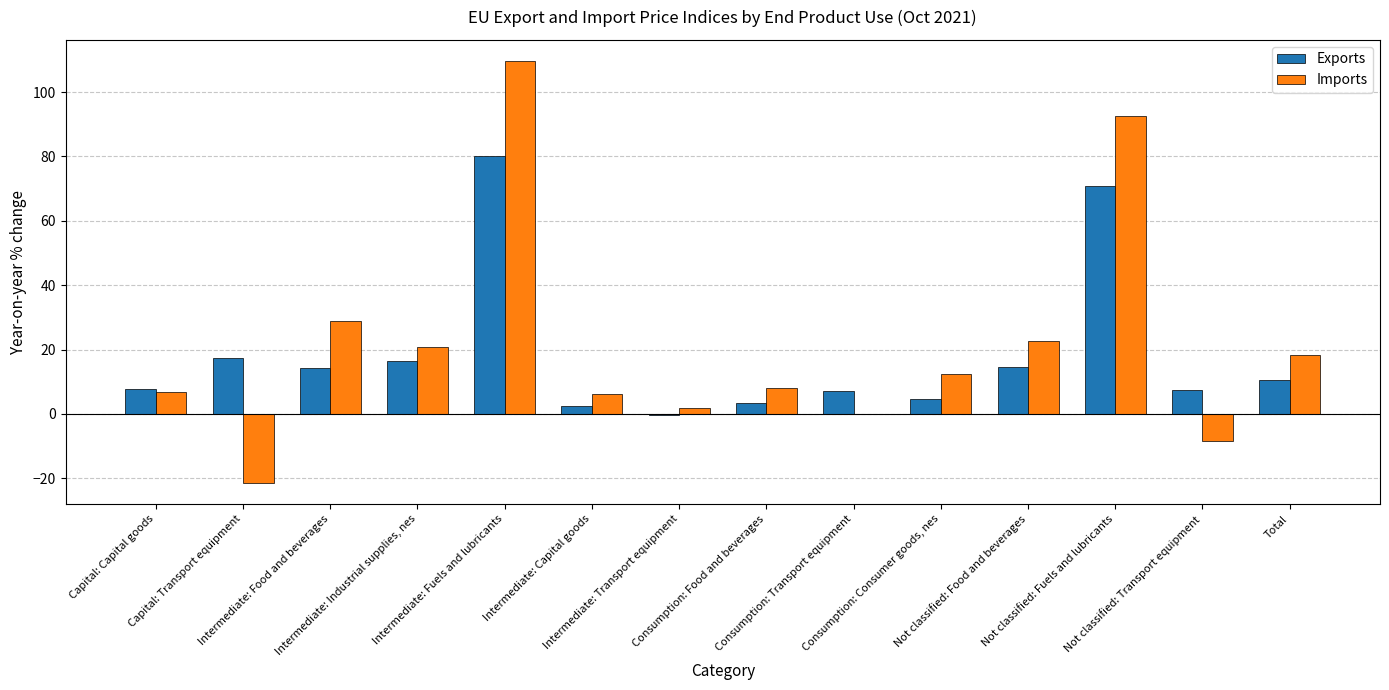

What is the greatest value displayed?

109.7